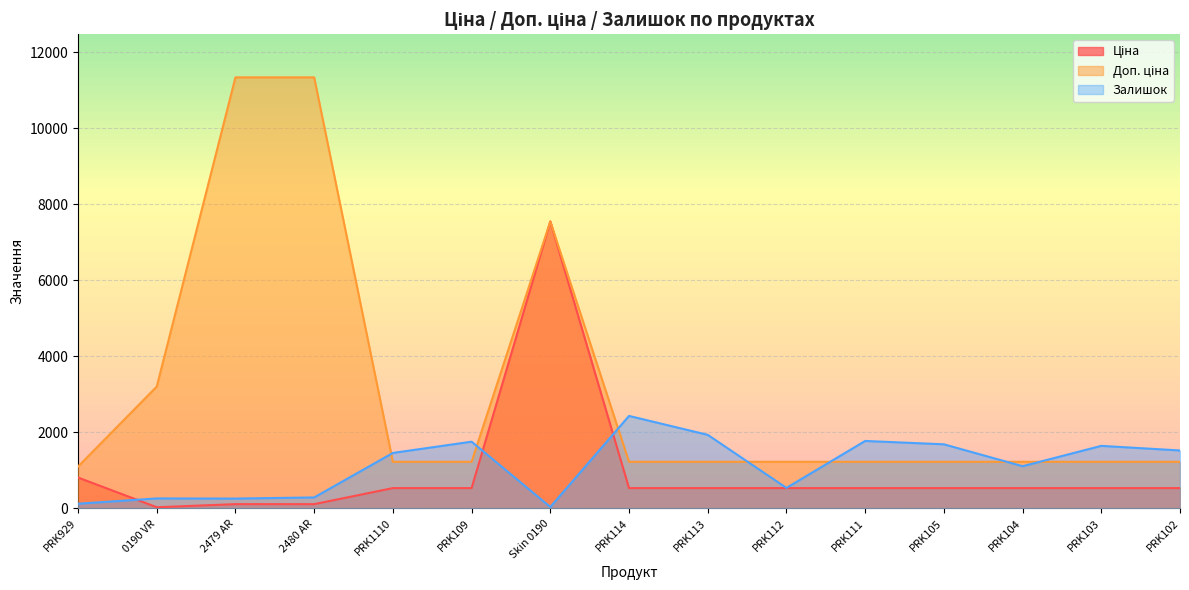

What is the difference between the maximum and minimum values in the Доп. ціна series?

10232.2